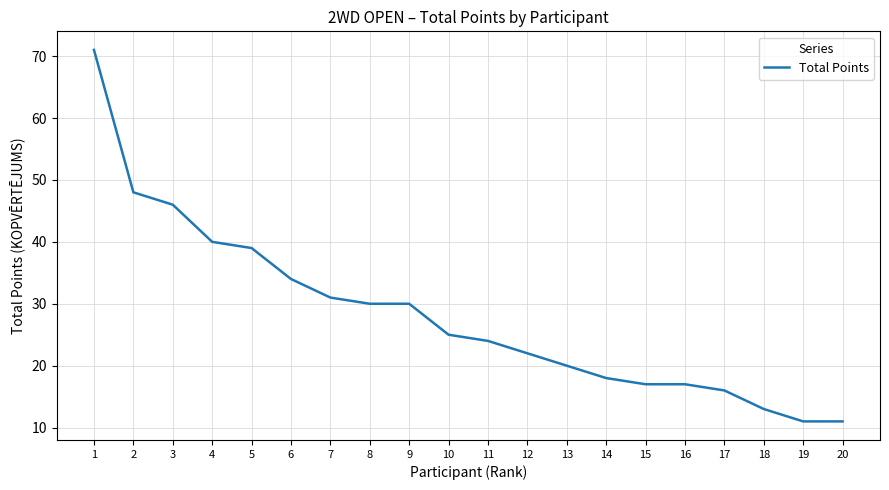

What is the change in value from 12 to 19?

-11